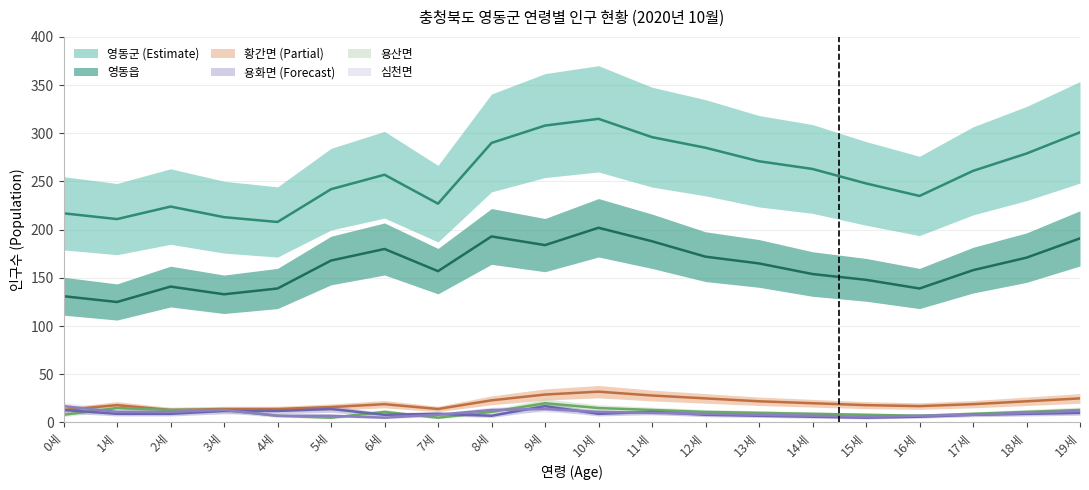

True or false: 영동읍 and 영동군 intersect in this chart.

False